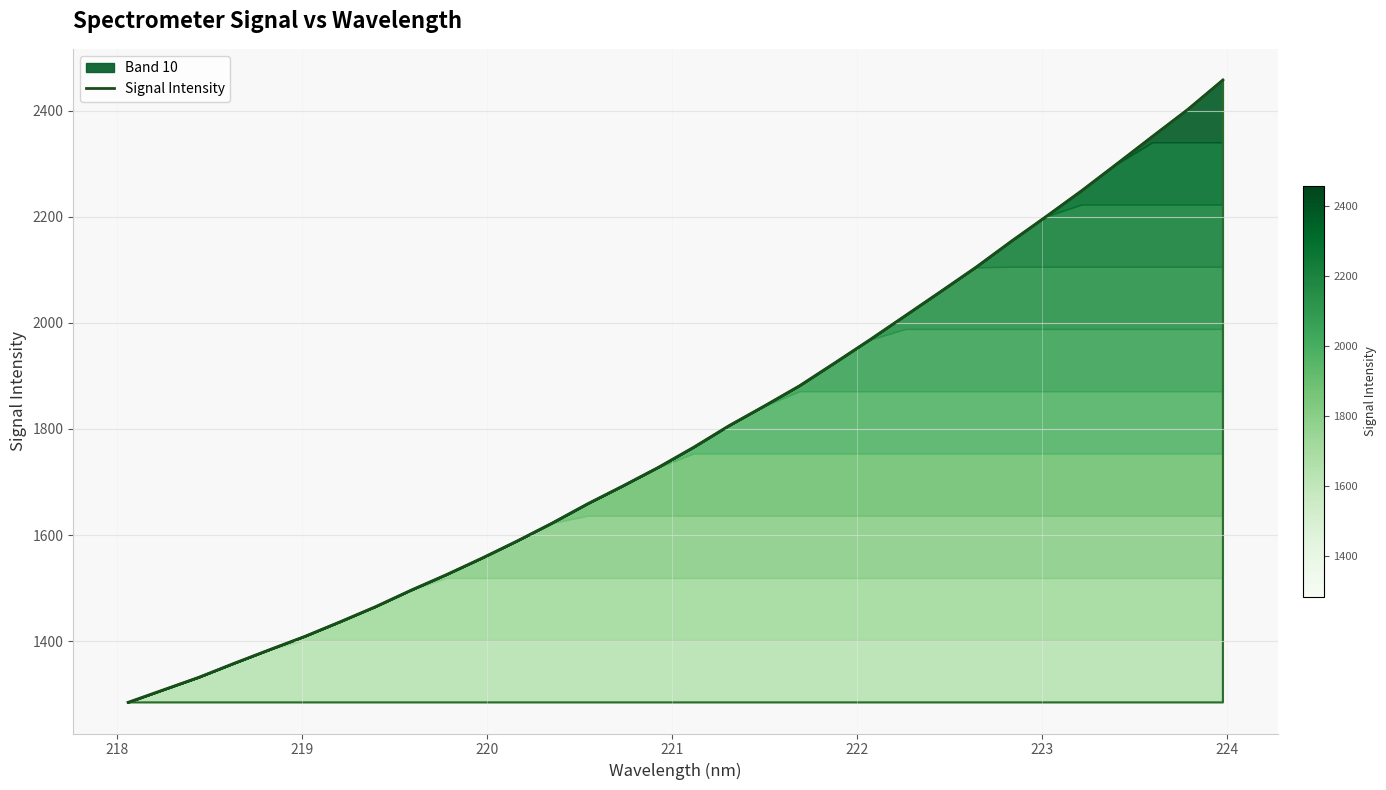

What is the greatest value displayed?

2457.9